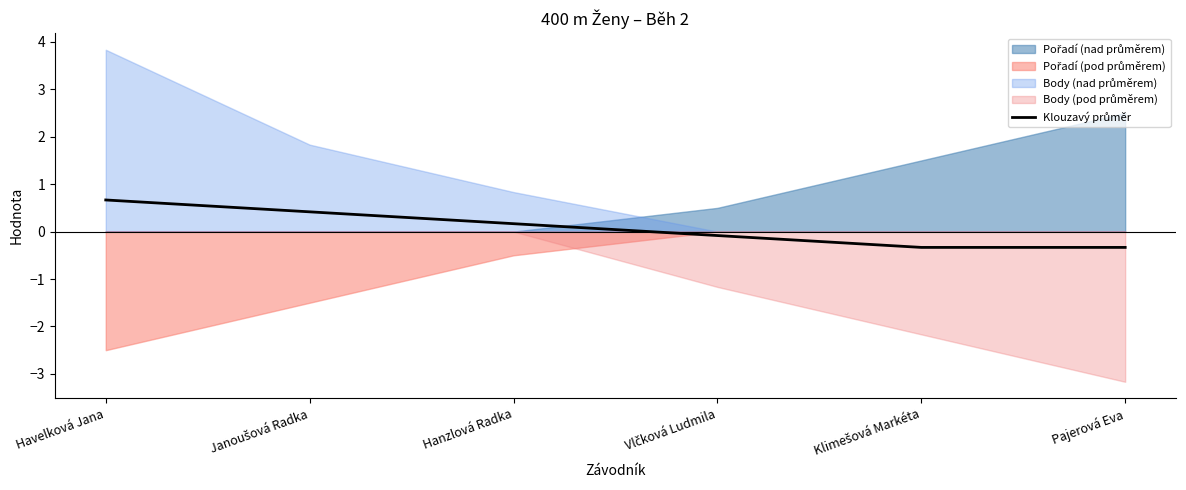

Where does the data first go above 0?

Havelková Jana